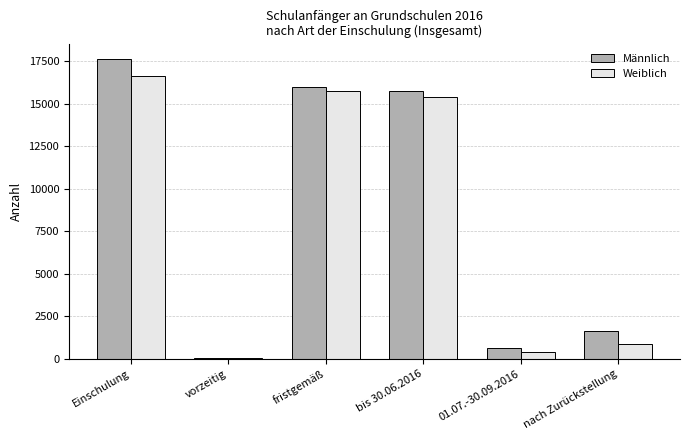

What is the total value across all series at fristgemäß?

31770